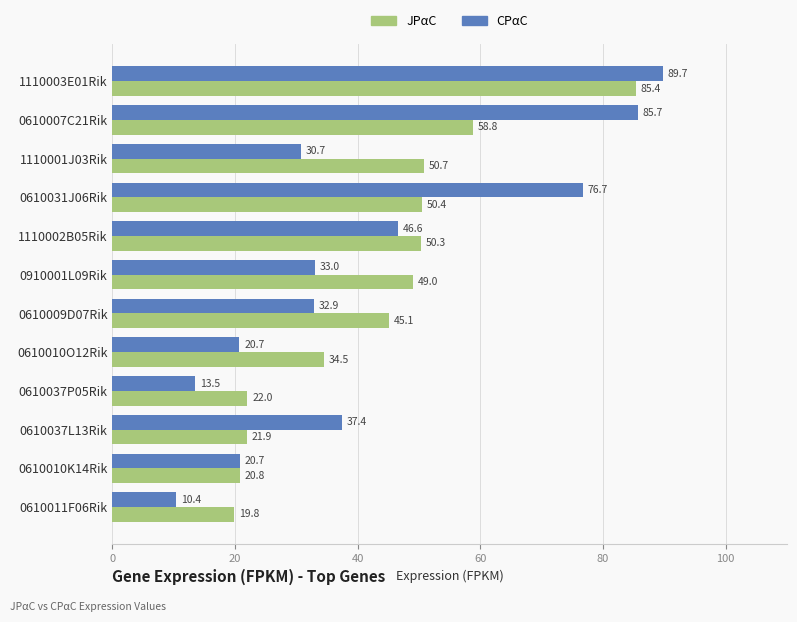

What is the difference between the maximum and second lowest values in the JPαC series?

64.6